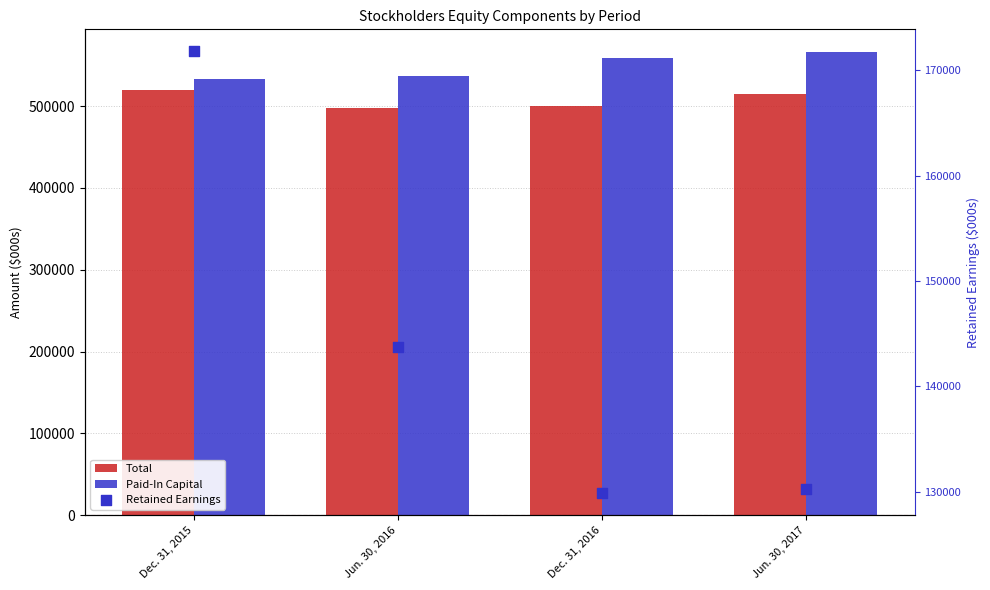

Which series reaches the minimum Y coordinate?

Retained Earnings